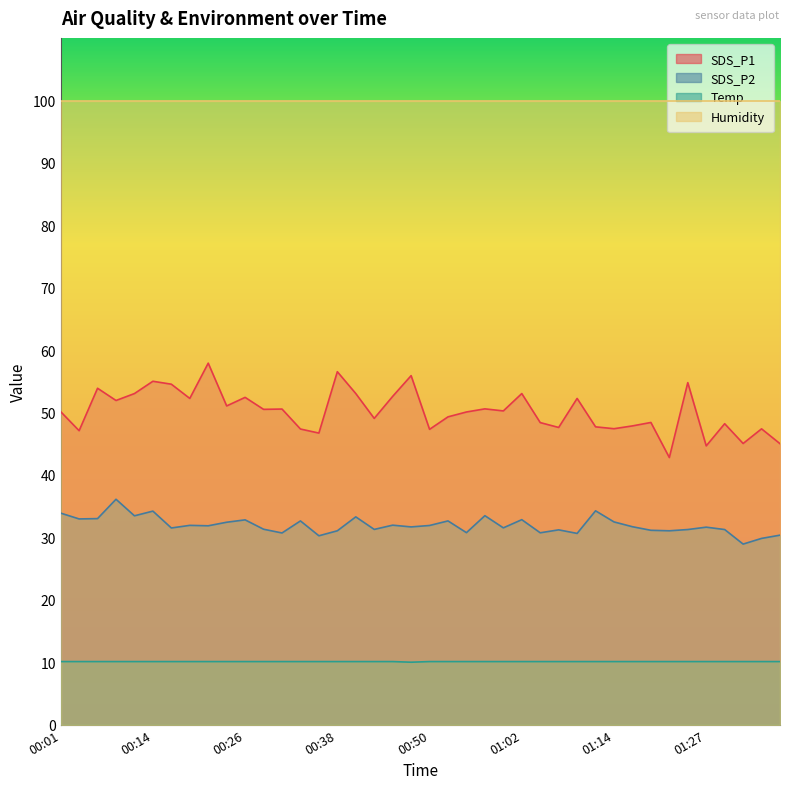

At which category does Temp reach its first local valley?

00:48